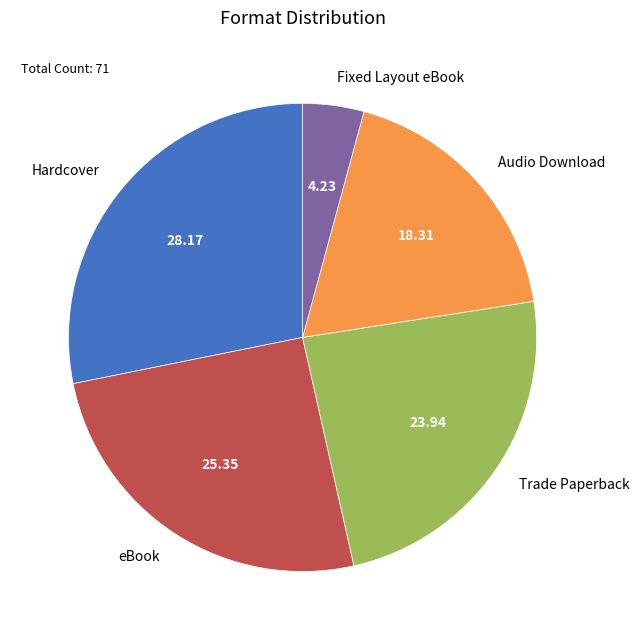

The eBook slice represents 35% of the pie. True or false?

False